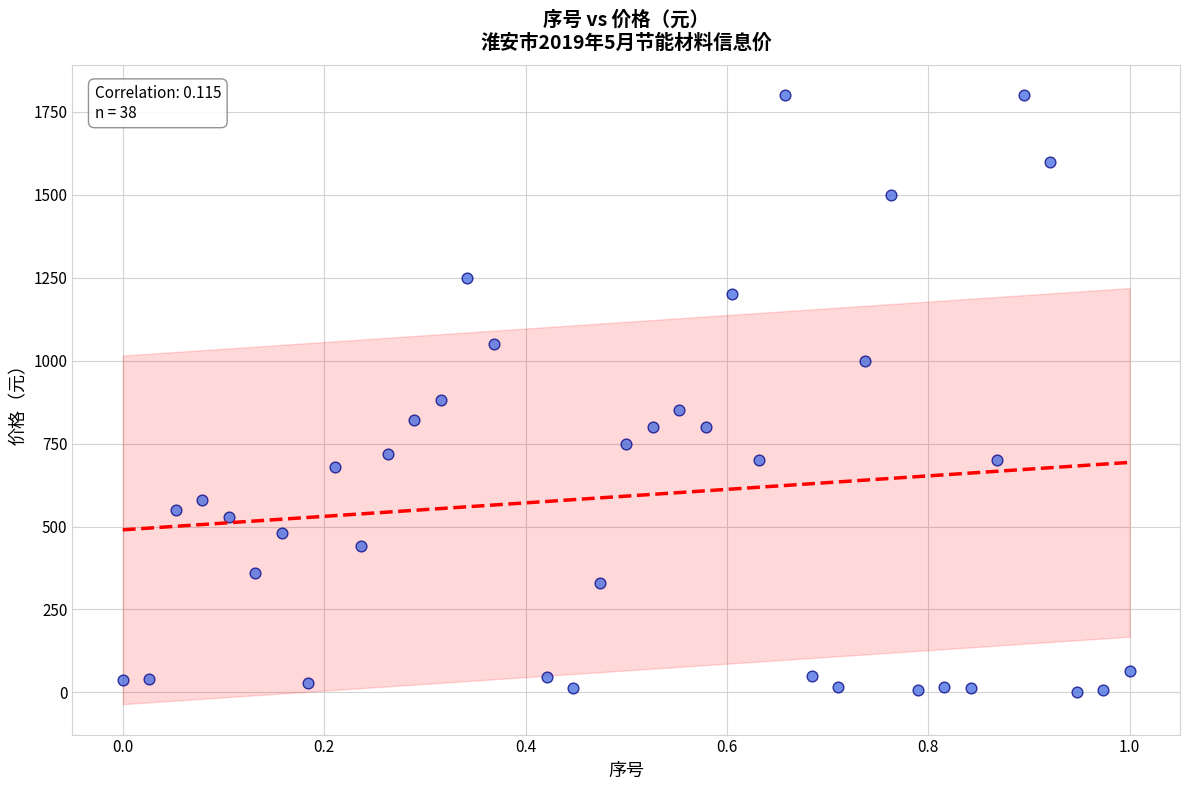

What Y value in the scatter plot is closest to 901?

880.0